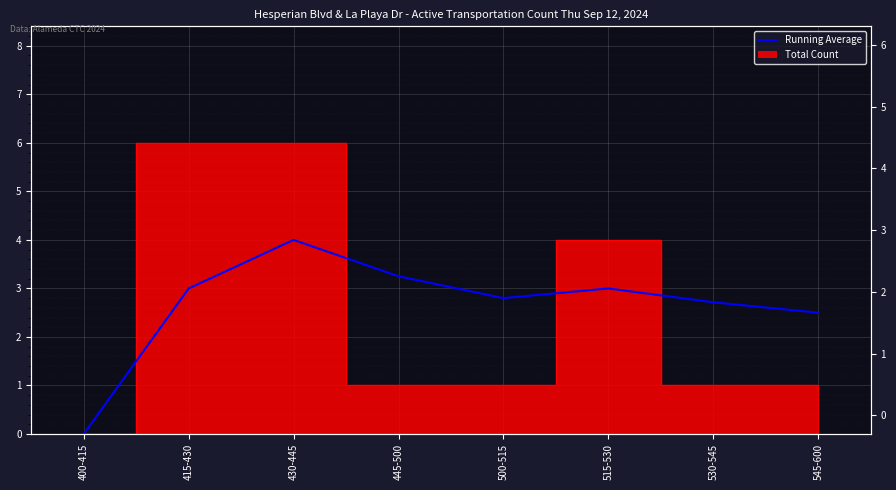

At which label does the data first exceed 3?

430-445